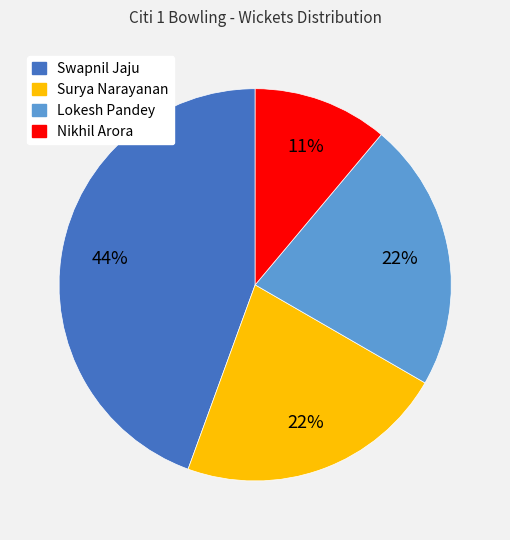

Does any single category account for the majority?

No